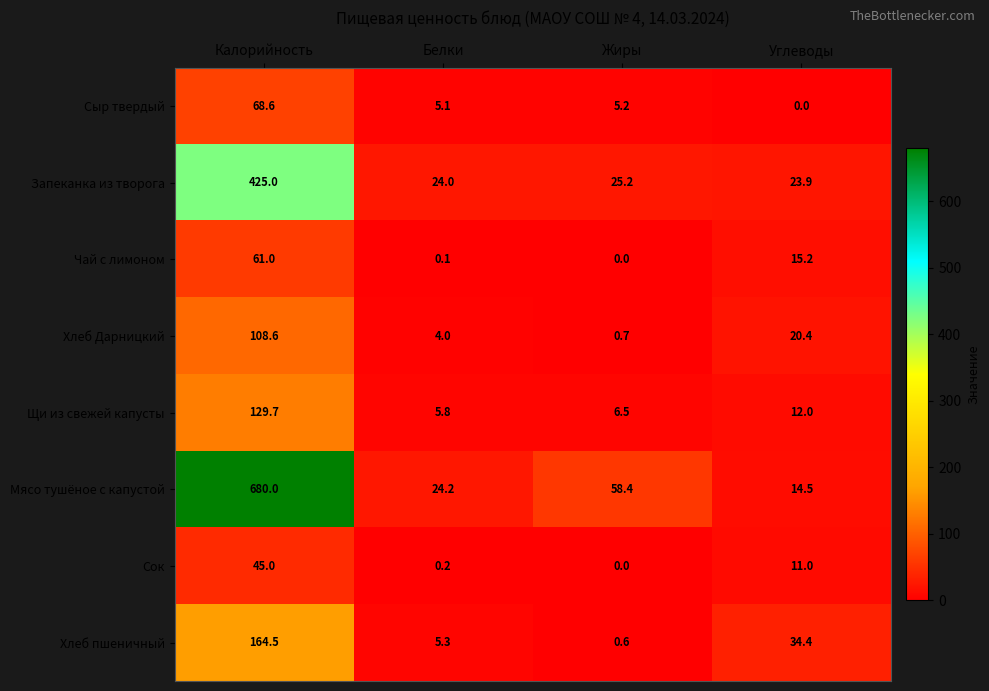

At which label does Щи из свежей капусты first exceed 12?

Калорийность